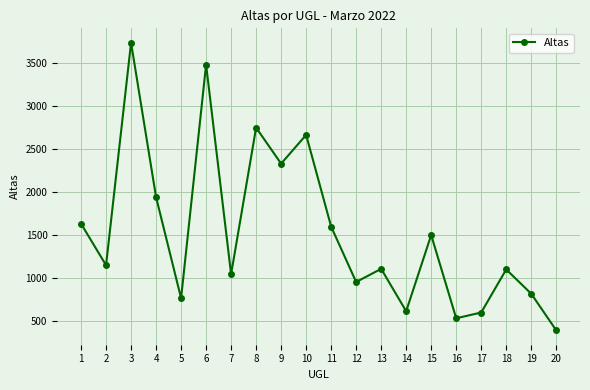

What is the difference between the values at 12 and 10?

1708